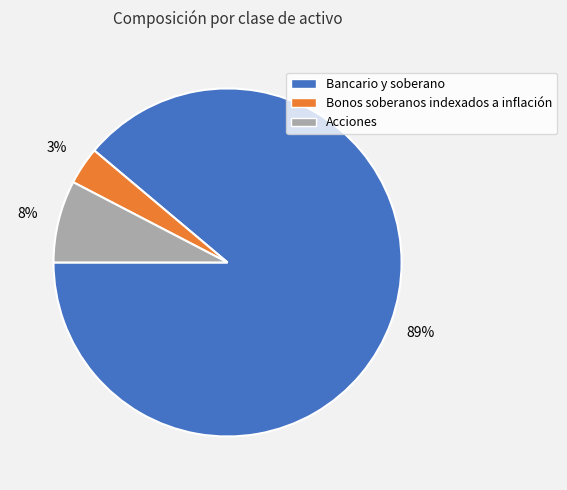

What is the smallest slice in the pie chart?

Bonos soberanos indexados a inflación